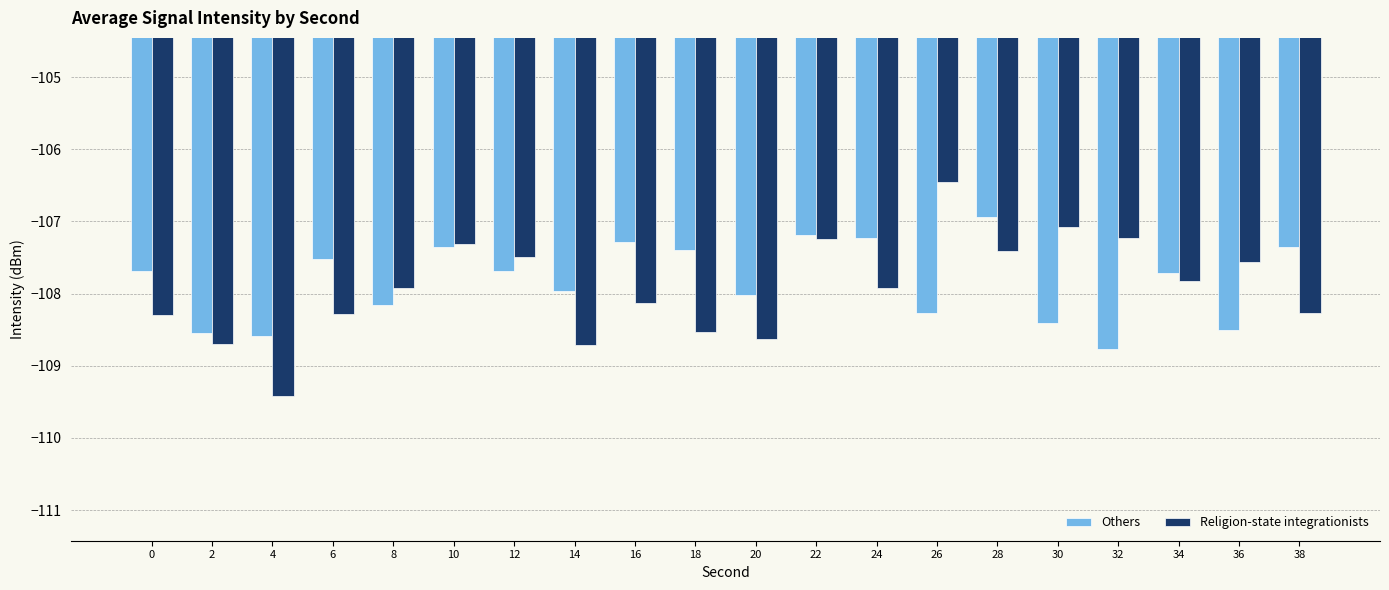

Which series has the largest total across all categories?

Others